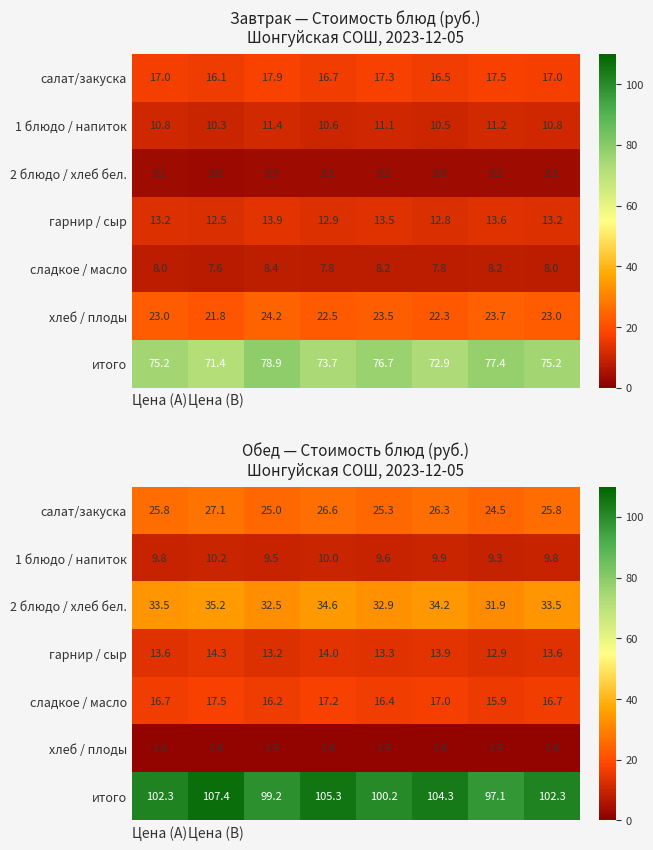

Count the number of categories in the chart.

8